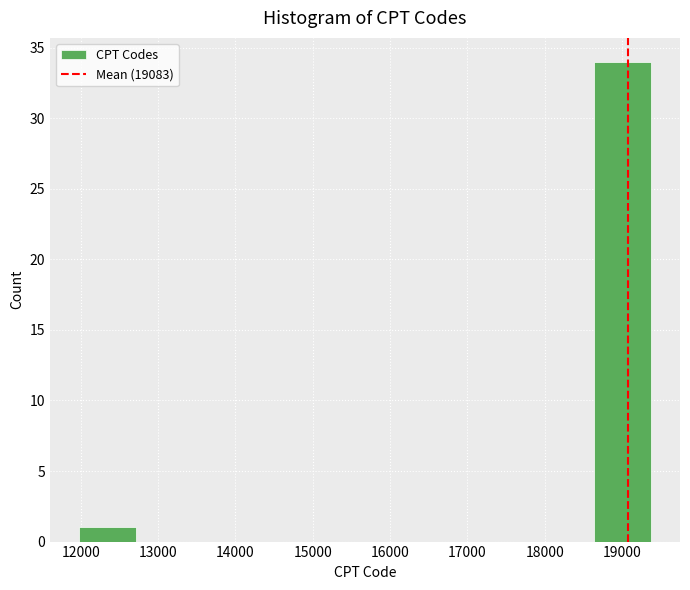

Reading left to right, transcribe this chart: for each bar, give the range it covers on the x-axis and its height. Neither the bar edges nor the heights are printed on the chart, so give them approximately, as read against the axes.

12000 to 12700: 1
12700 to 13500: 0
13500 to 14200: 0
14200 to 14900: 0
14900 to 15700: 0
15700 to 16400: 0
16400 to 17200: 0
17200 to 17900: 0
17900 to 18600: 0
18600 to 19400: 34